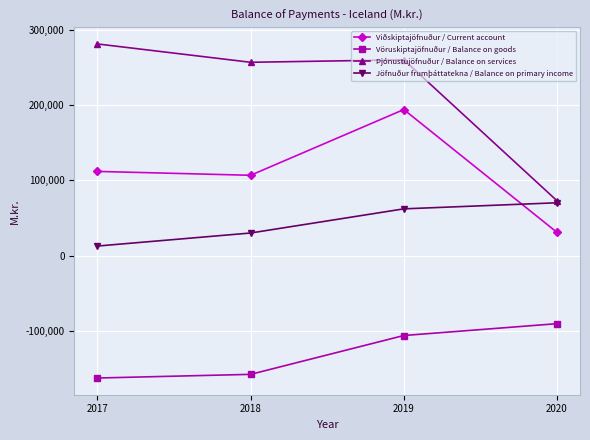

At which label does Viðskiptajöfnuður / Current account reach its minimum?

2020